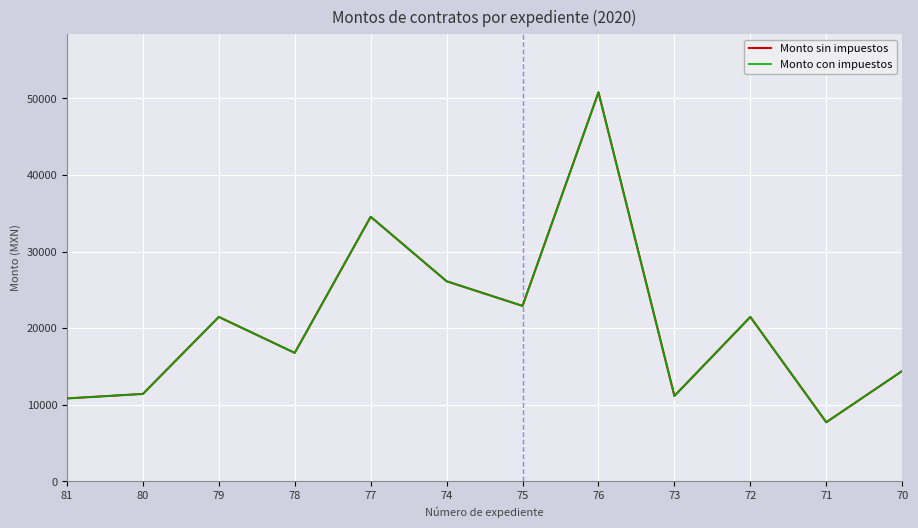

True or false: Monto con impuestos and Monto sin impuestos intersect in this chart.

False